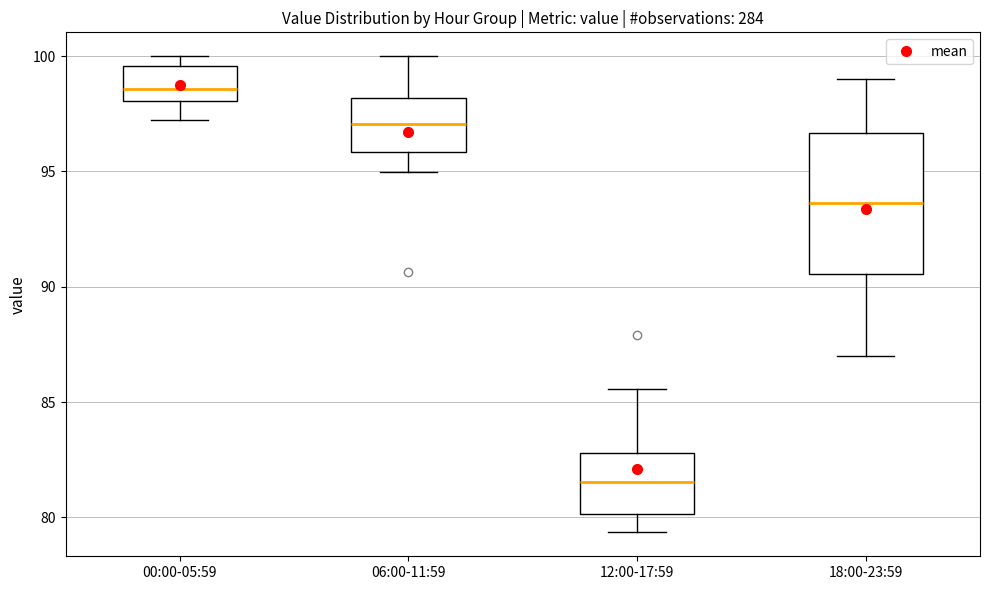

Reading left to right, transcribe this box plot: for each box, give where its median line is, the range the box spans, and where its two whiskers end, as read against the y-axis. The values are not printed on the chart, so give them approximately, as read against the axis.

00:00-05:59: median 98.5, box 98.0 to 99.5, whiskers 97.5 to 100.0
06:00-11:59: median 97.0, box 96.0 to 98.0, whiskers 95.0 to 100.0
12:00-17:59: median 81.5, box 80.0 to 83.0, whiskers 79.5 to 85.5
18:00-23:59: median 93.5, box 90.5 to 96.5, whiskers 87.0 to 99.0